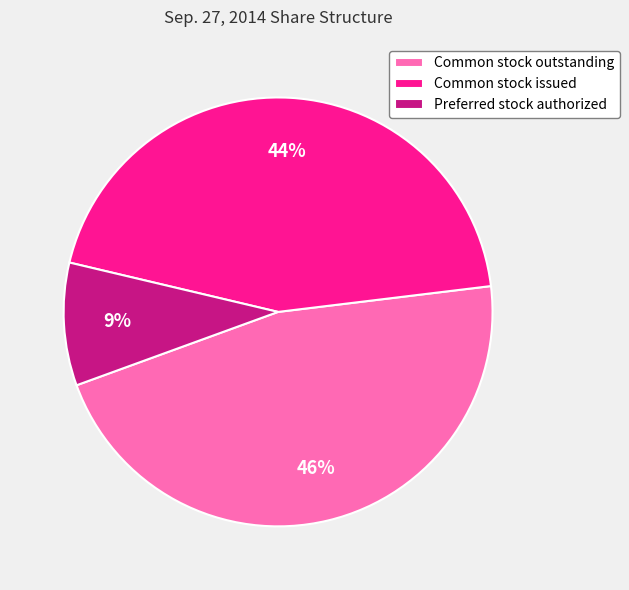

Is the sum of Preferred stock authorized and Common stock issued greater than half?

Yes